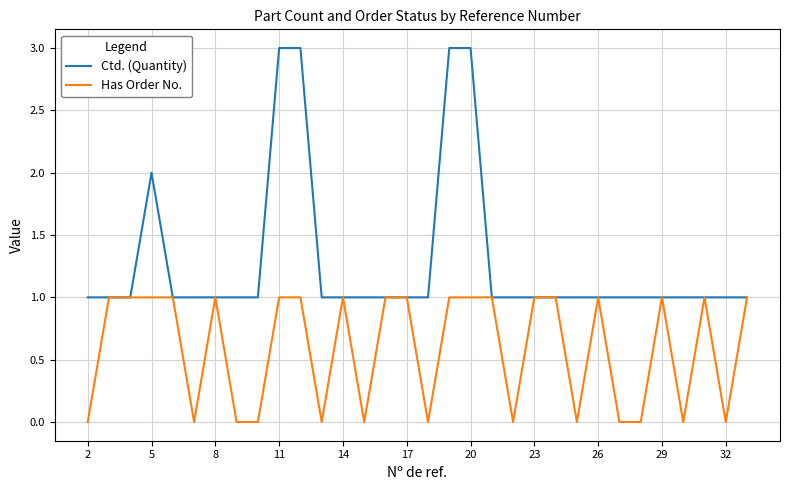

Is the value of Has Order No. at 25 greater than the value of Ctd. (Quantity) at 29?

No